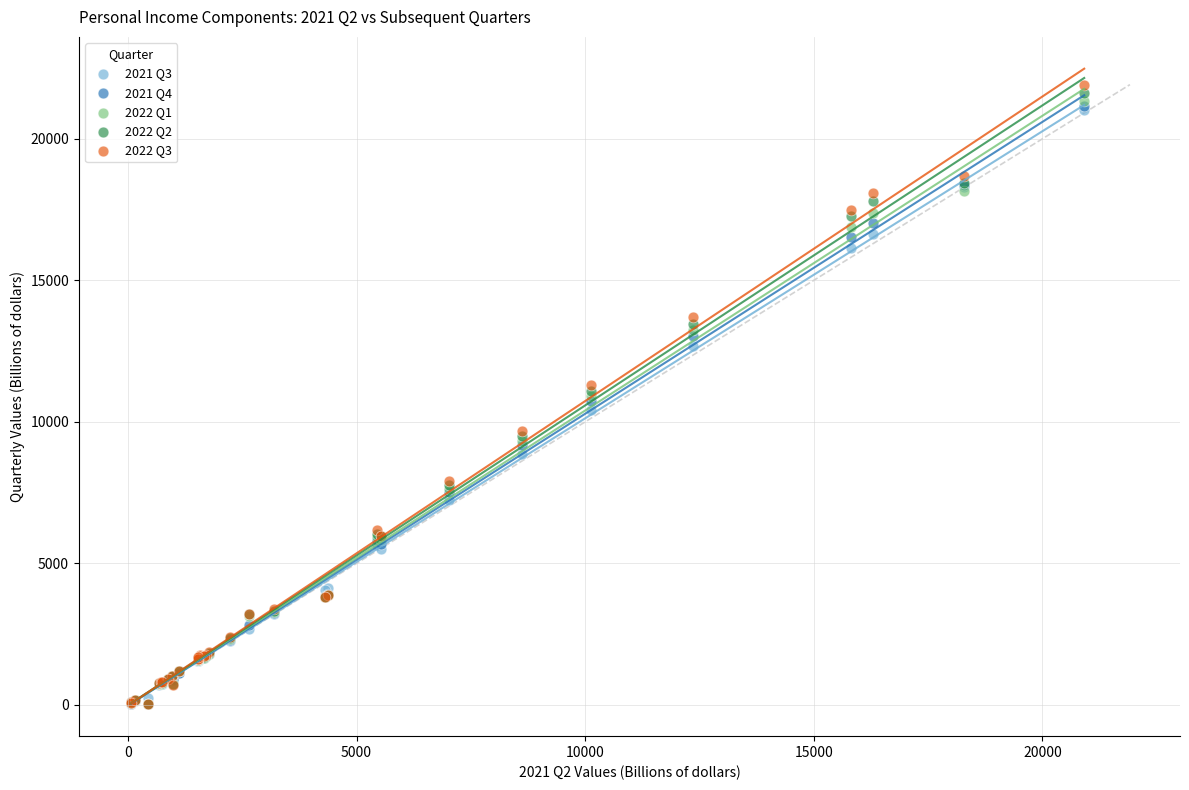

What are all the series names shown in the legend?

2021 Q3, 2021 Q4, 2022 Q1, 2022 Q2, 2022 Q3